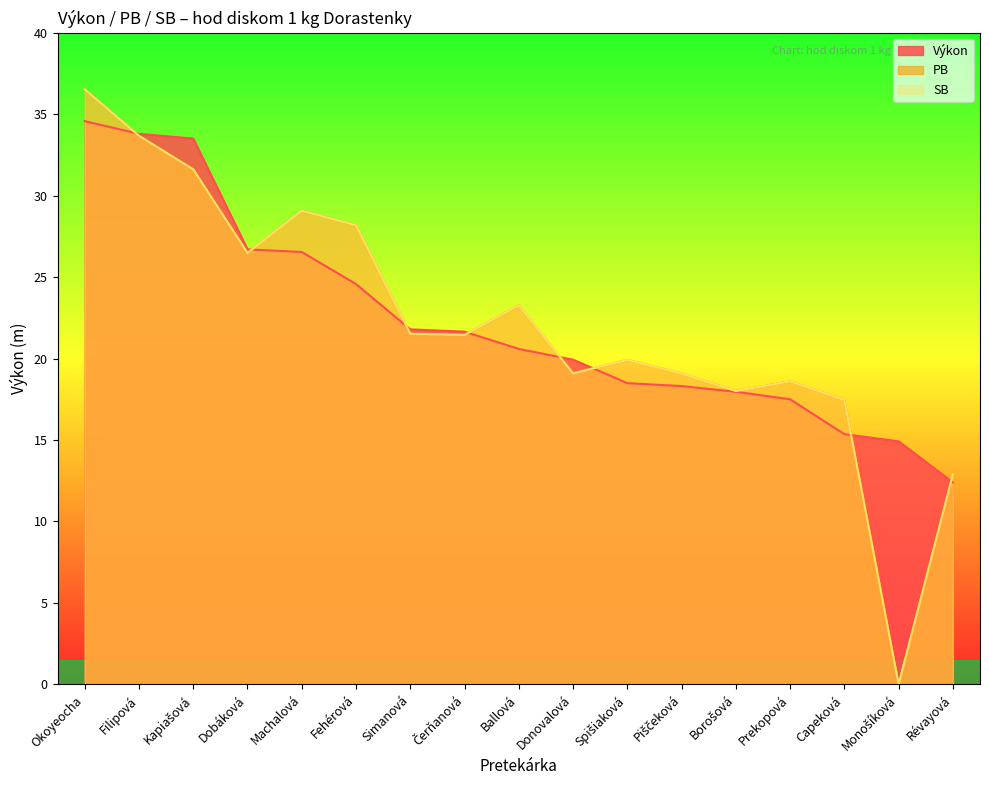

At which category does the chart reach its minimum across all series?

Monošíková